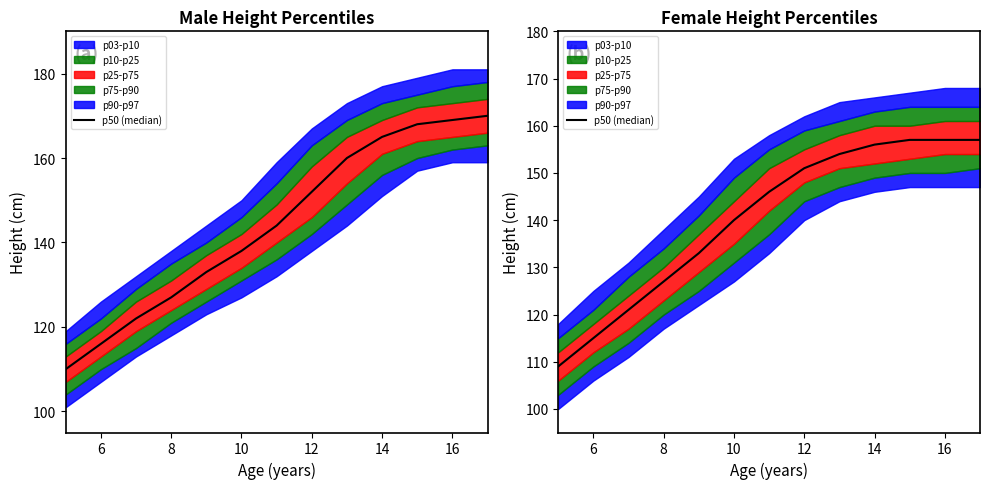

The chart shows a value of 189 at 6. True or false?

False